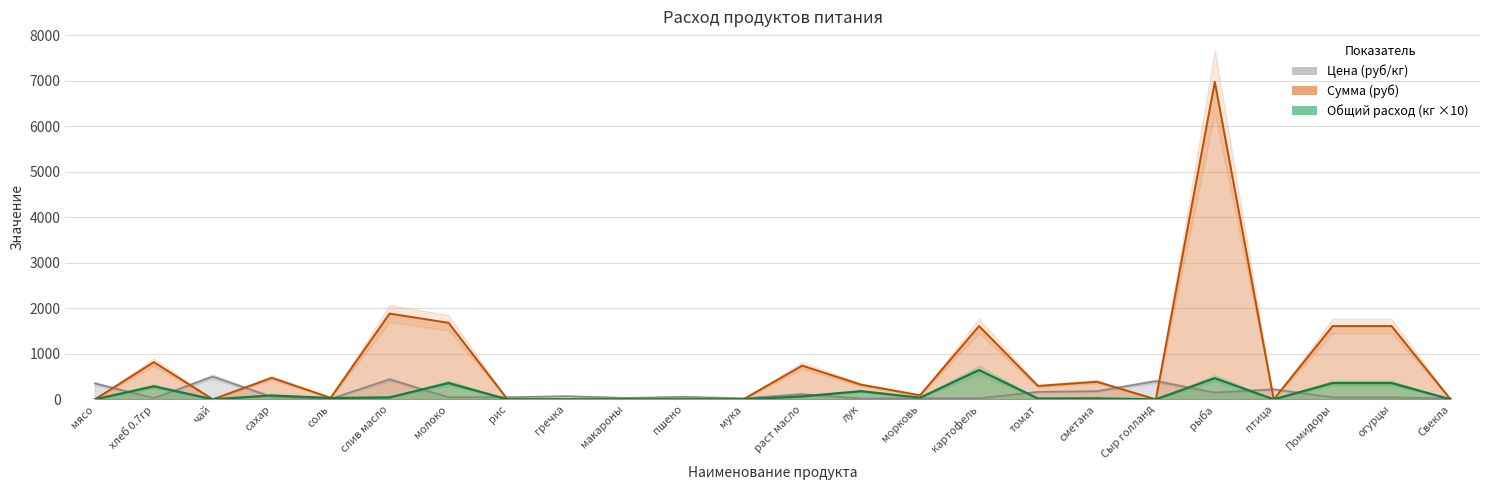

Is it true that Общий расход (кг) equals 465.4 at рыба?

True